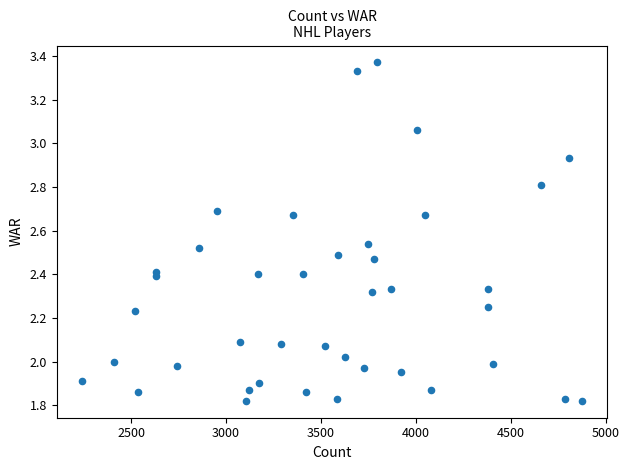

What is the range of X values (max minus min)?

2636.0